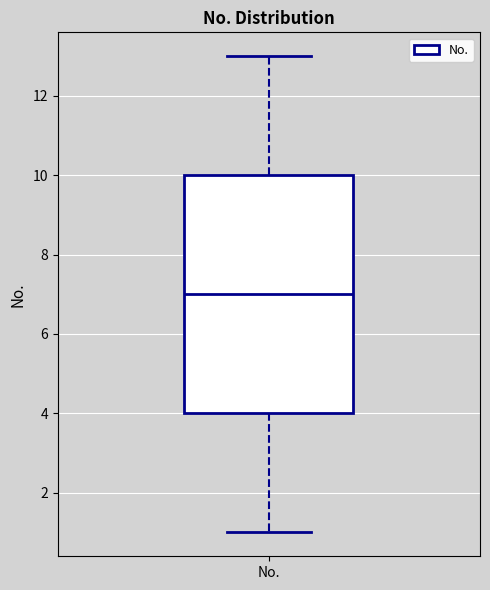

Where does the lower whisker of the box for No. end on the y-axis? The values are not printed on the chart, so give them approximately, as read against the axis.

1